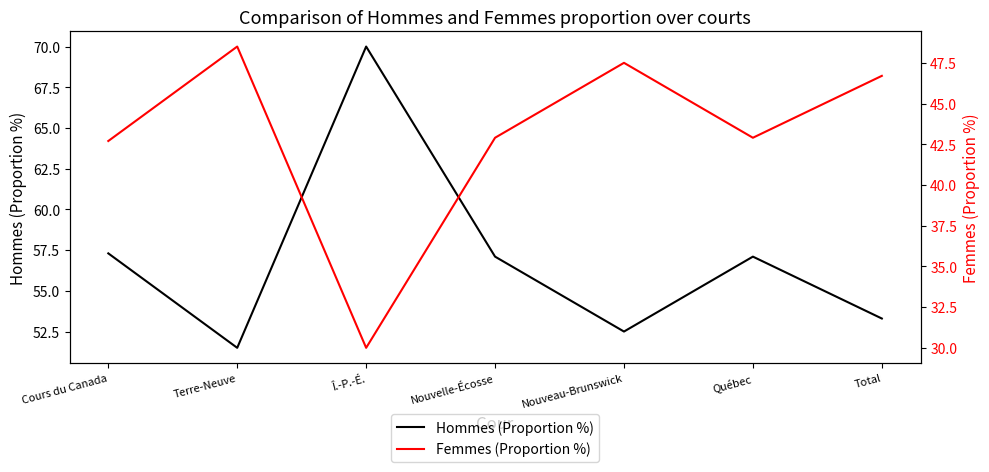

Reading left to right, what are all the values shown in this chart?

Hommes (Proportion %): 57.3	51.5	70.0	57.1	52.5	57.1	53.3
Femmes (Proportion %): 42.7	48.5	30.0	42.9	47.5	42.9	46.7